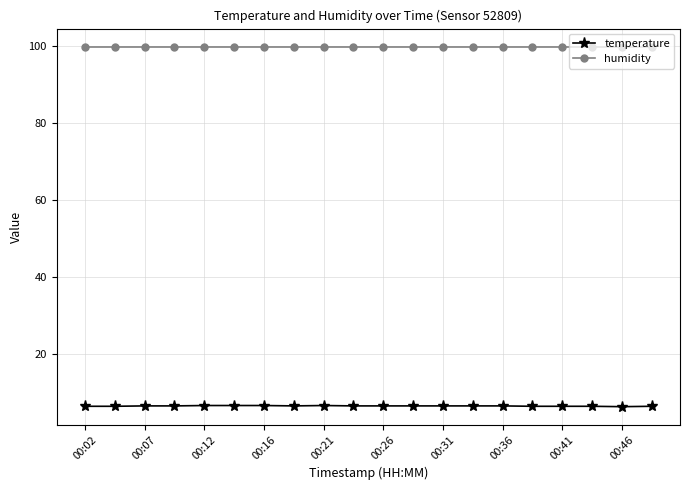

What is the maximum value for temperature?

6.5